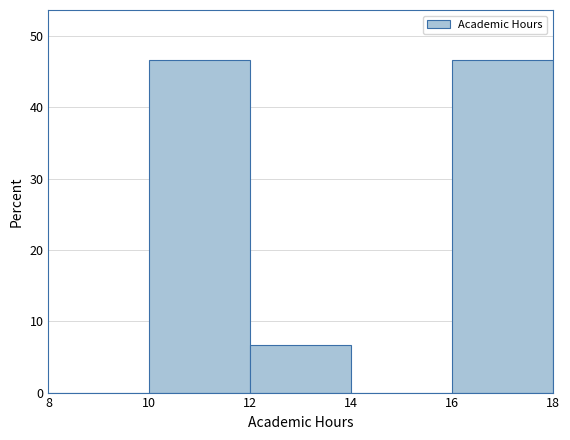

Reading left to right, transcribe this chart: for each bar, give the range it covers on the x-axis and its height. The values are not printed on the chart, so give them approximately, as read against the axis.

8 to 10: 0
10 to 12: 47
12 to 14: 7
14 to 16: 0
16 to 18: 47